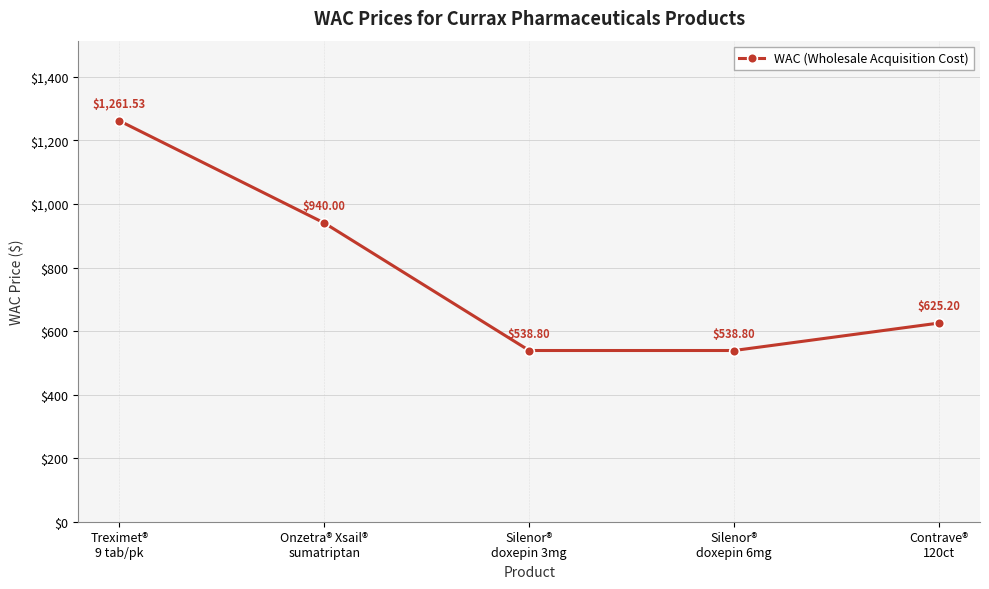

What is the difference between the second highest and second lowest values?

401.2